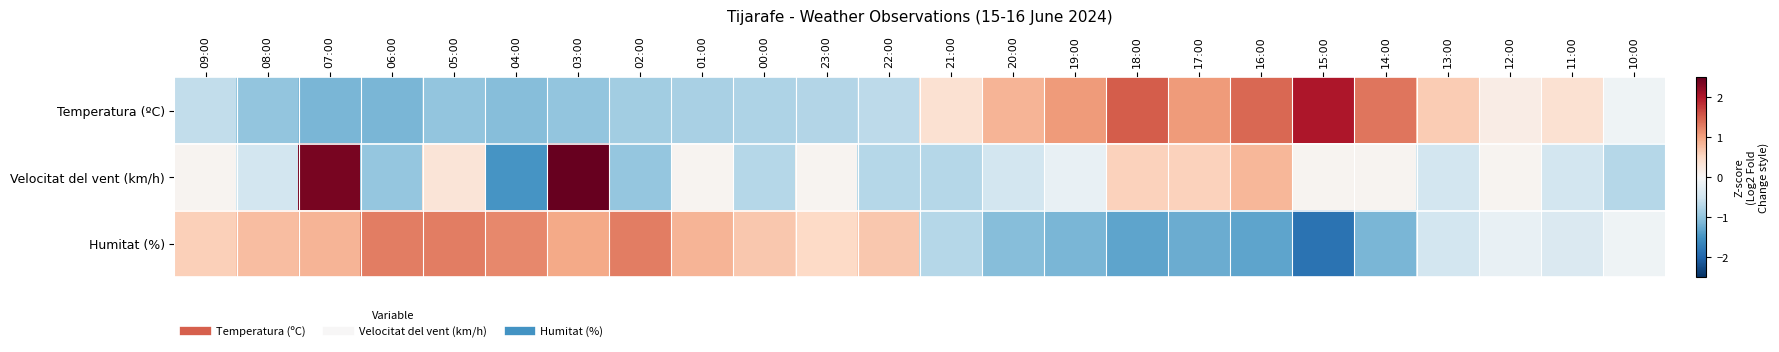

Count the number of data series in this chart.

3